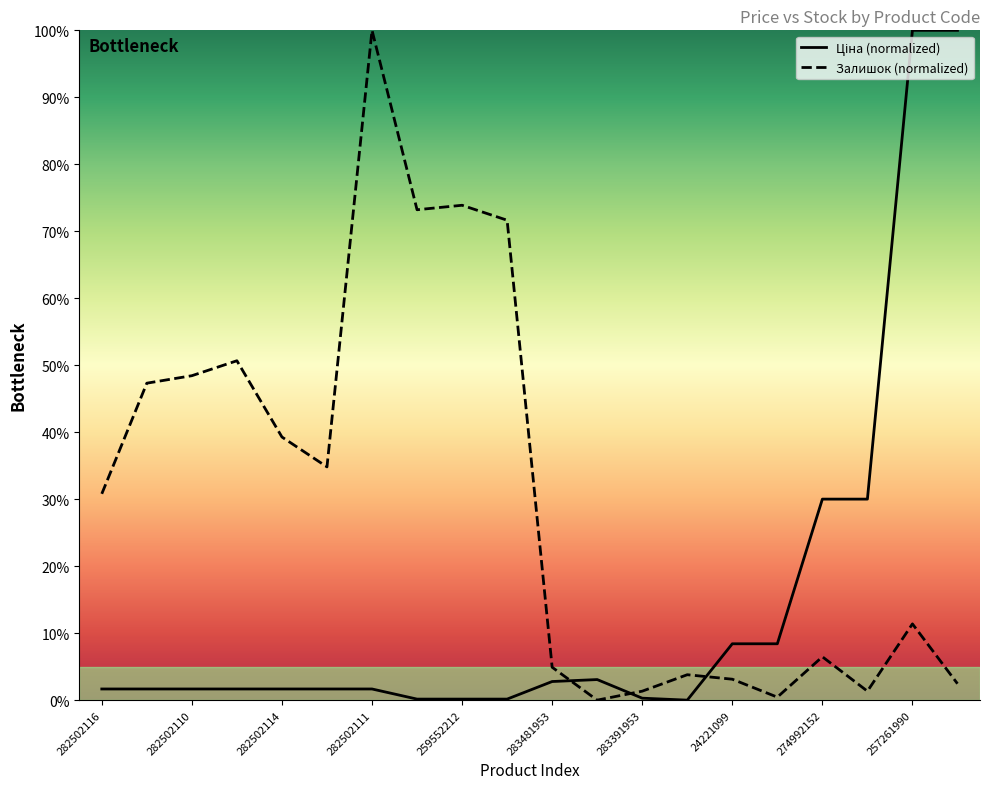

How many intersections are there between Залишок and Ціна?

3